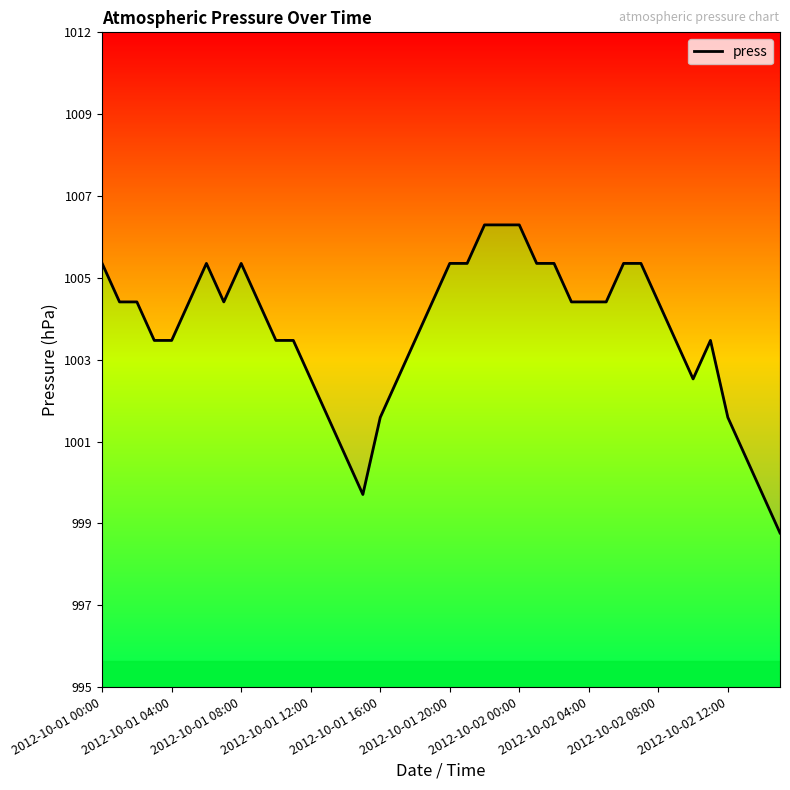

Is this an area chart (filled region under the line)?

No